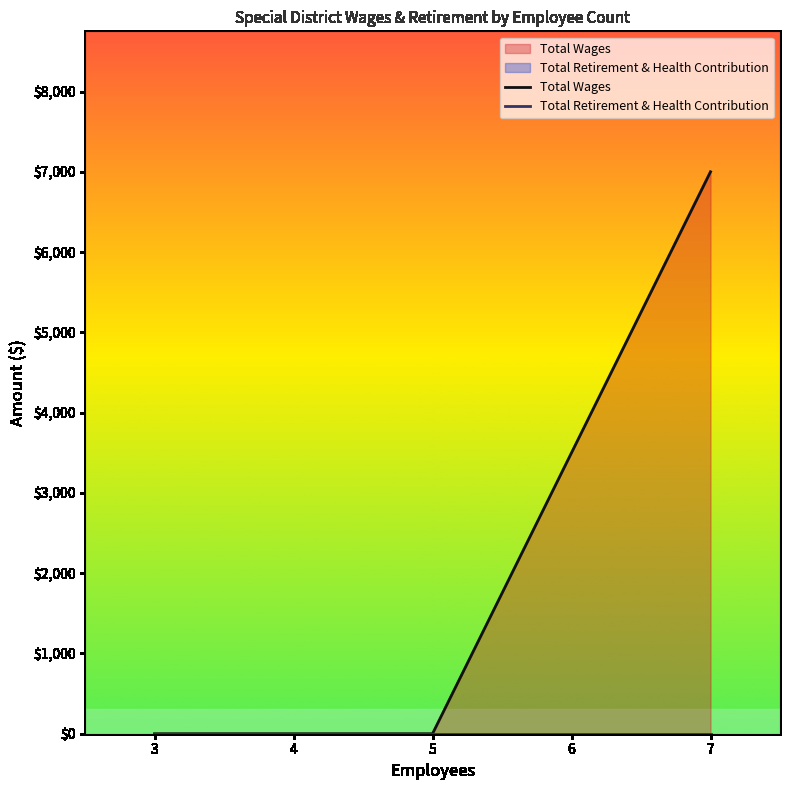

Is the value of Total Retirement & Health Contribution at 3 greater than the value of Total Wages at 3?

No